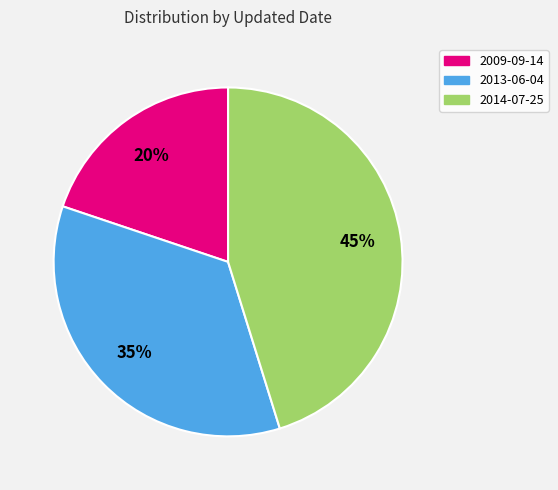

To the nearest percent, what percentage of the pie is 2013-06-04?

35%